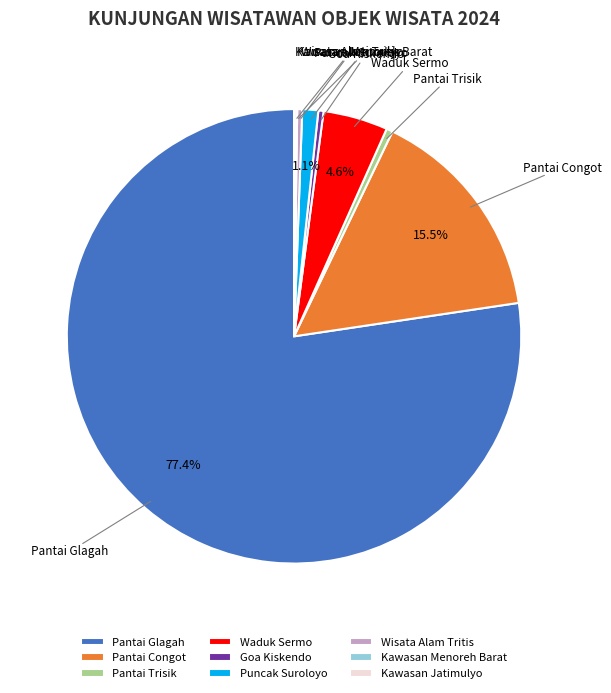

Is the sum of Wisata Alam Tritis and Waduk Sermo greater than half?

No